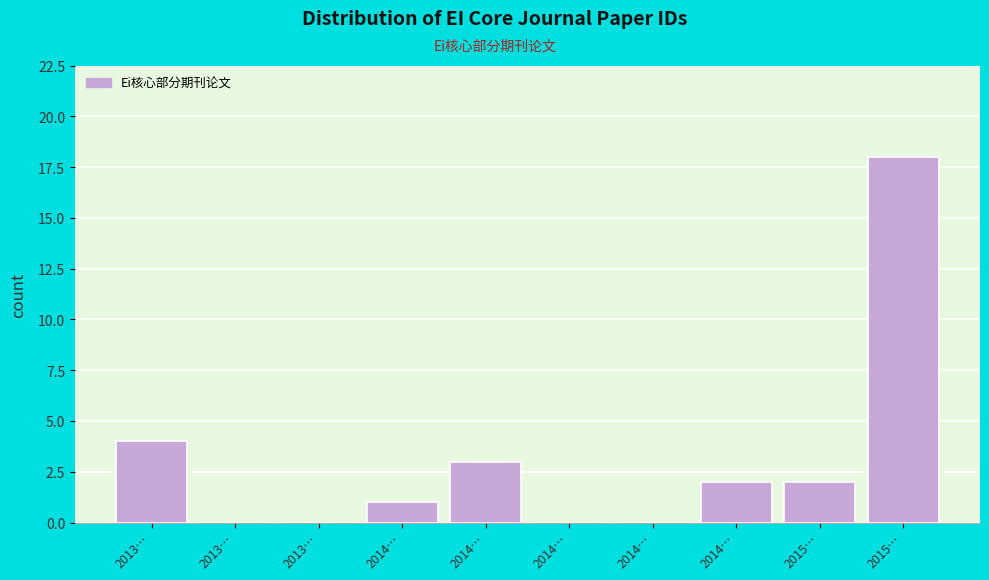

How many series are shown in this chart?

1